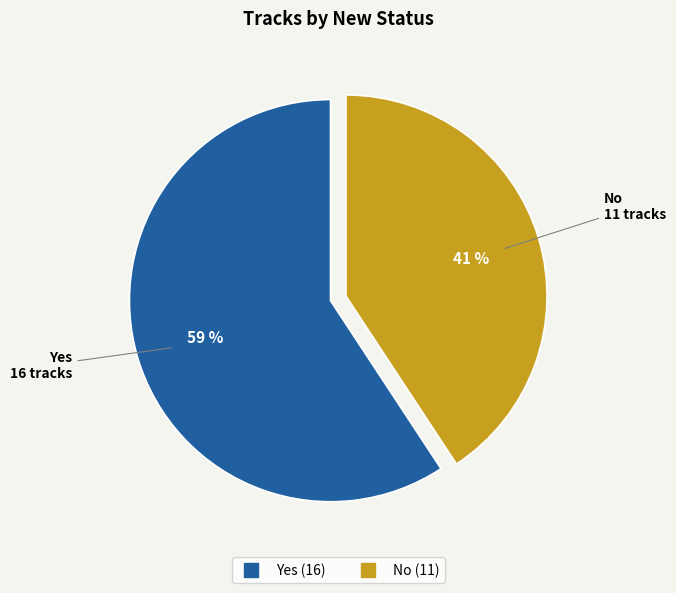

What percentage is the No slice, to the nearest percent?

41%